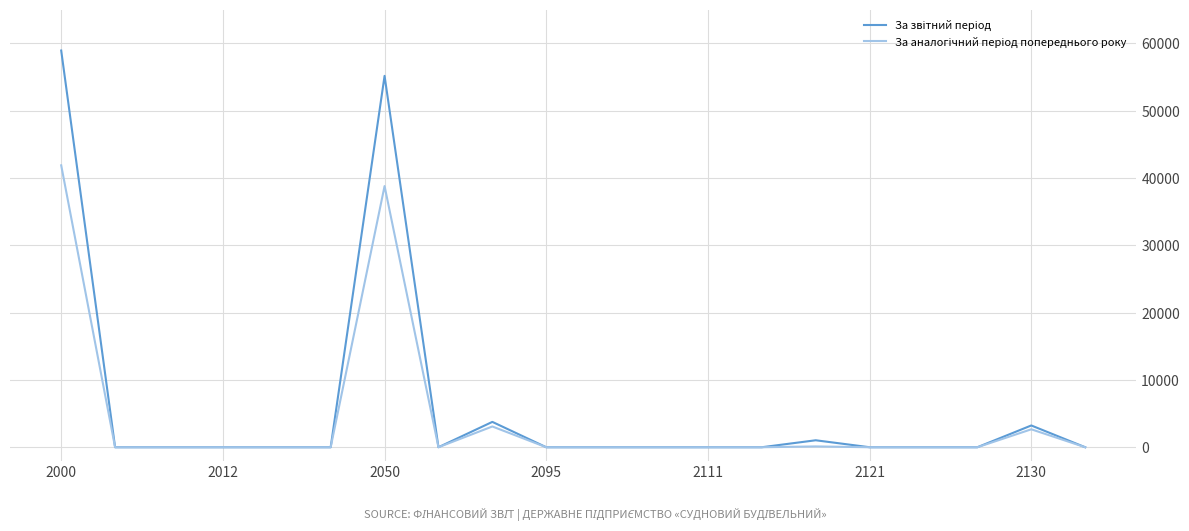

What is the greatest value displayed?

58918